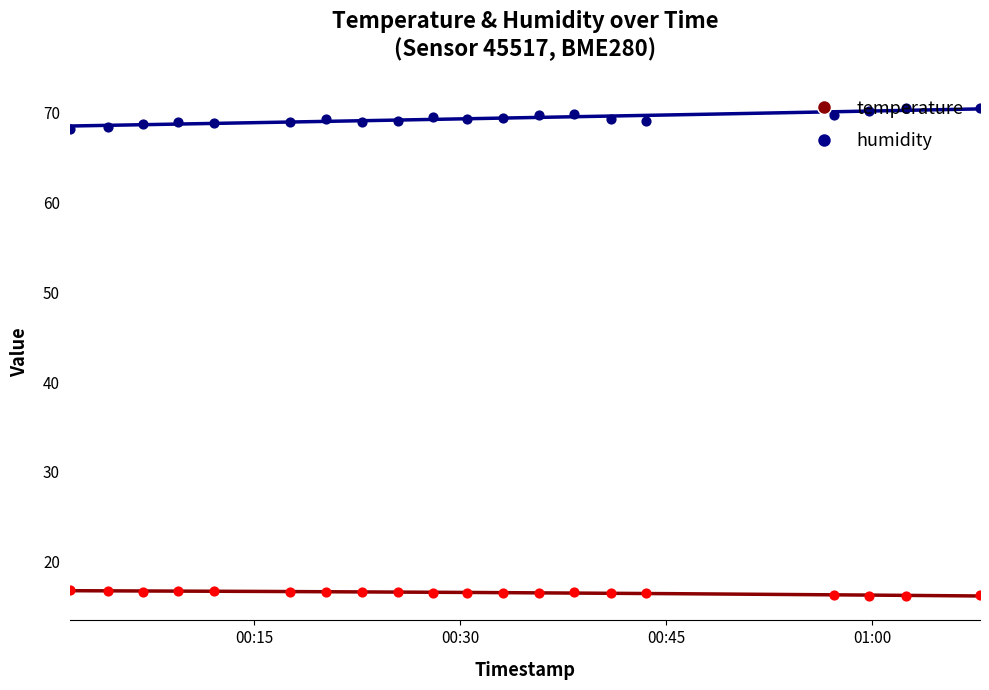

Is the value of temperature at 2022-09-09T00:59:48 greater than the value of humidity at 2022-09-09T00:04:20?

No